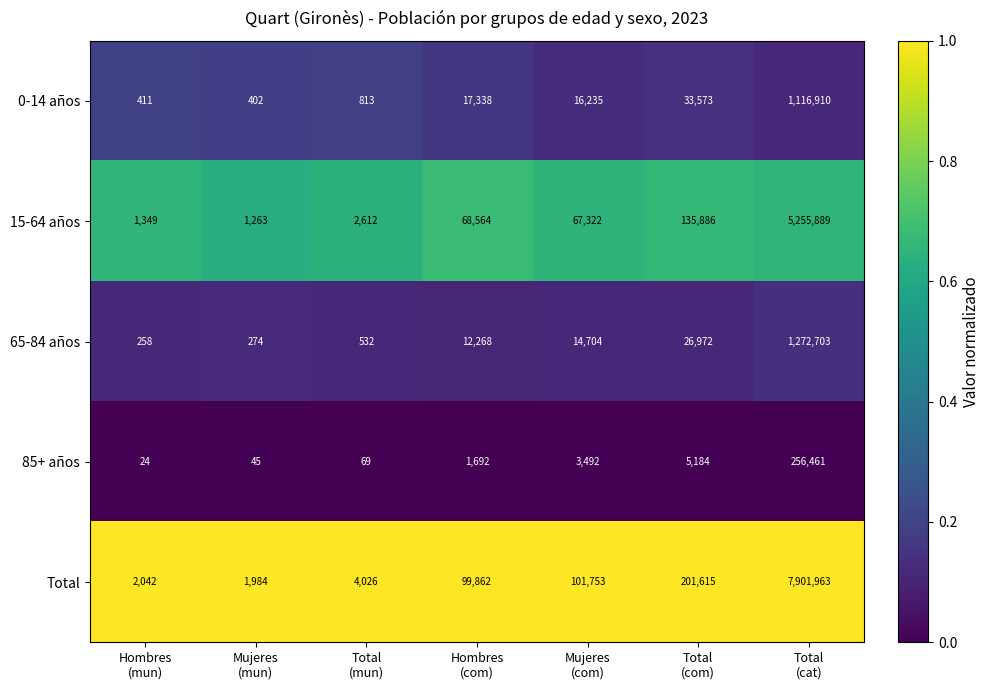

Which label corresponds to the smallest value in the chart?

Hombres
(mun)